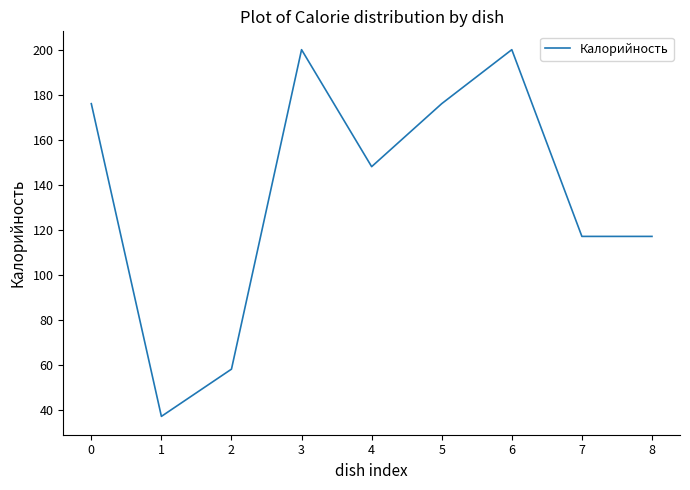

Where is the first local maximum?

3